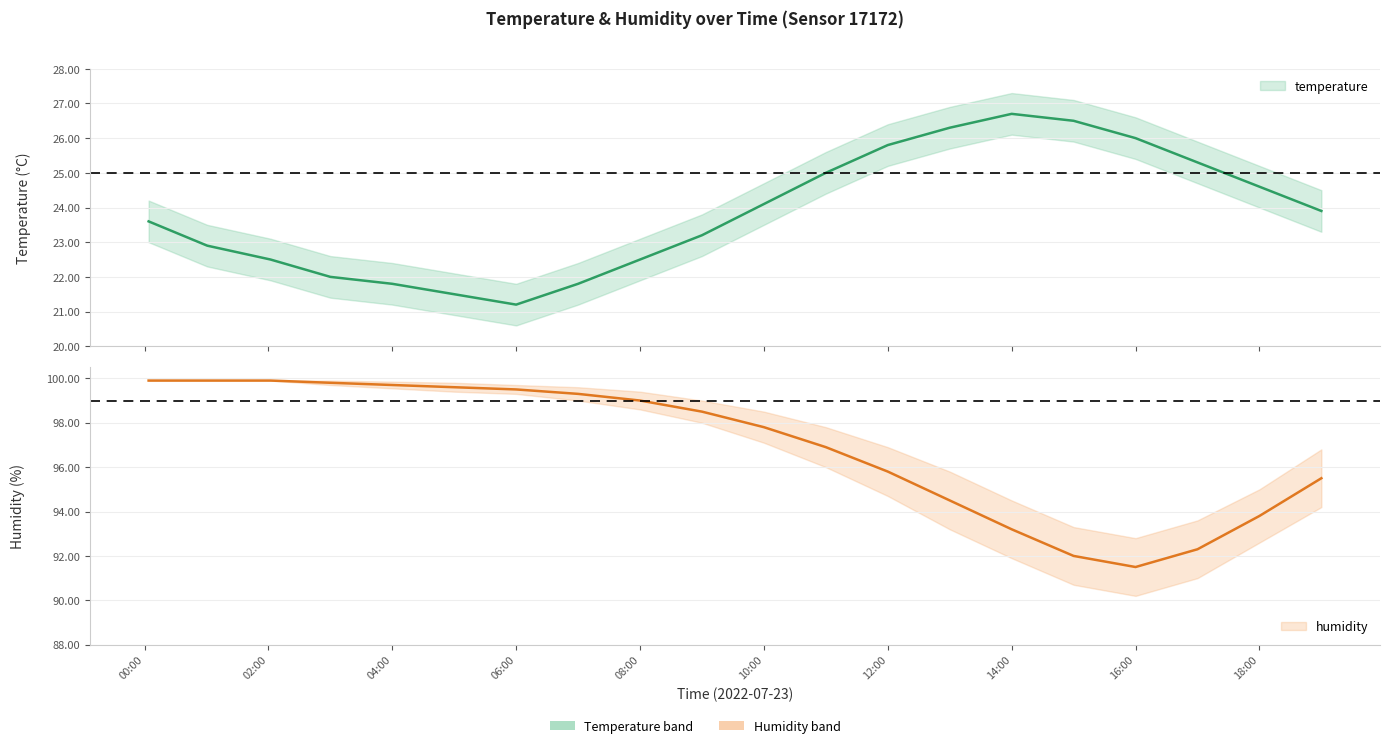

Reading right to left, extract all data points from this chart.

temperature: 23.9	24.6	25.3	26.0	26.5	26.7	26.3	25.8	25.0	24.1	23.2	22.5	21.8	21.2	21.5	21.8	22.0	22.5	22.9	23.6
temperature_upper: 24.5	25.2	25.9	26.6	27.1	27.3	26.9	26.4	25.6	24.7	23.8	23.1	22.4	21.8	22.1	22.4	22.6	23.1	23.5	24.2
temperature_lower: 23.3	24.0	24.7	25.4	25.9	26.1	25.7	25.2	24.4	23.5	22.6	21.9	21.2	20.6	20.9	21.2	21.4	21.9	22.3	23.0
humidity: 95.5	93.8	92.3	91.5	92.0	93.2	94.5	95.8	96.9	97.8	98.5	99.0	99.3	99.5	99.6	99.7	99.8	99.9	99.9	99.9
humidity_upper: 96.8	95.0	93.6	92.8	93.3	94.5	95.8	96.9	97.8	98.5	99.0	99.4	99.6	99.7	99.8	99.8	99.9	99.9	99.9	99.9
humidity_lower: 94.2	92.6	91.0	90.2	90.7	91.9	93.2	94.7	96.0	97.1	98.0	98.6	99.0	99.3	99.4	99.5	99.7	99.9	99.9	99.9